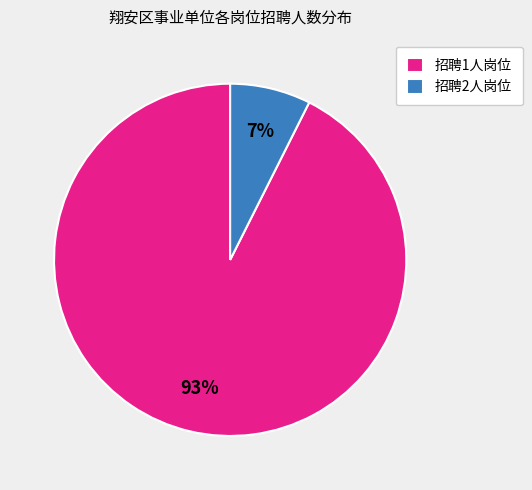

How many segments does this pie chart have?

2